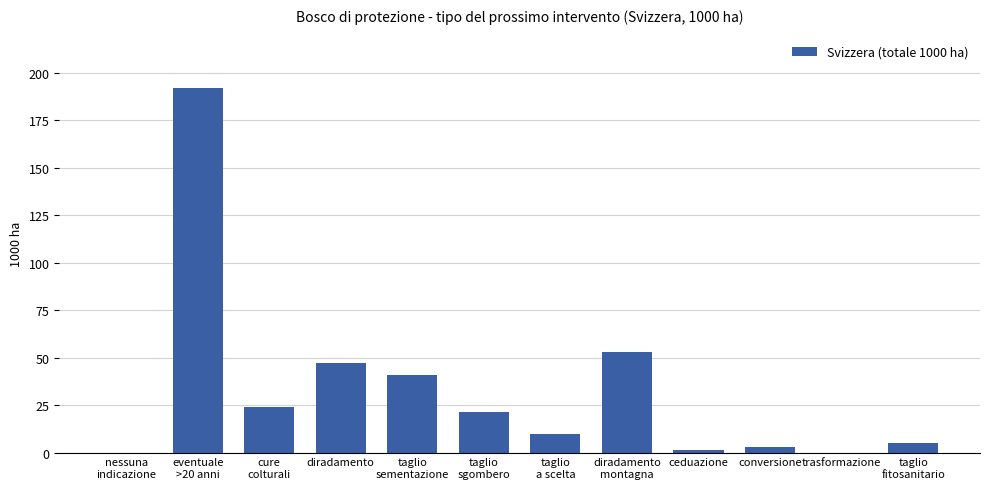

What is the change in value from nessuna
indicazione to taglio
a scelta?

+9.5